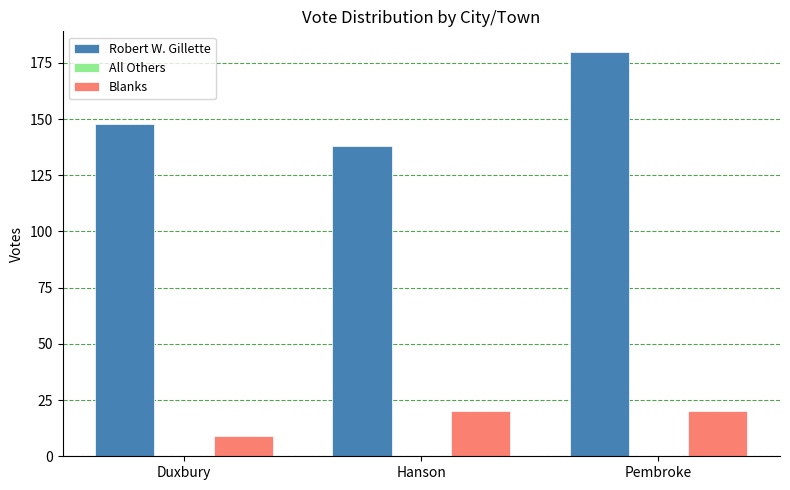

What is the label of the 2nd bar from the left?

Hanson